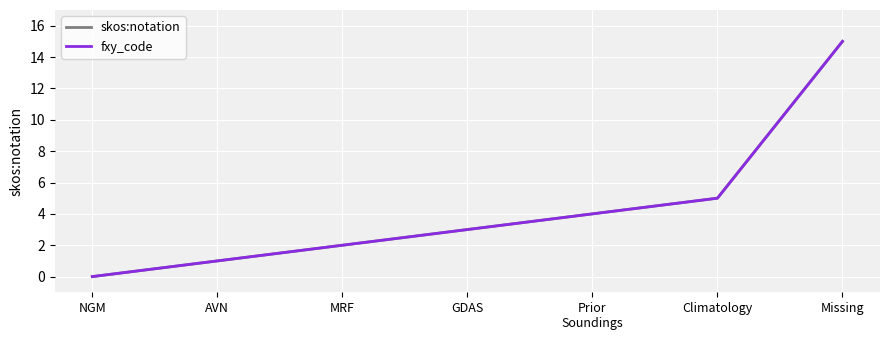

Which category has the highest value across all series?

Missing